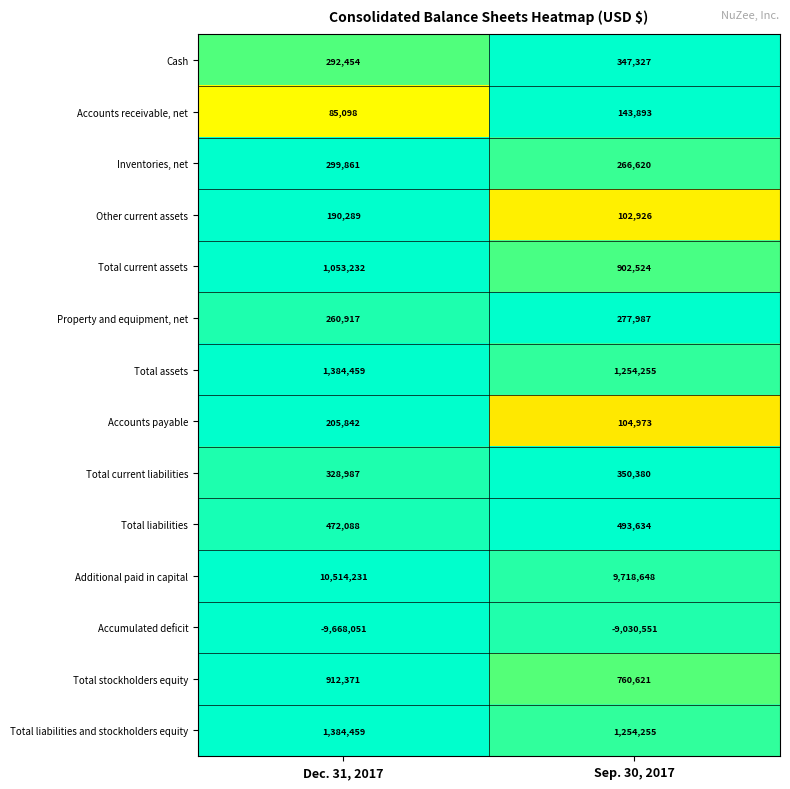

Which series has the largest total across all categories?

Additional paid in capital